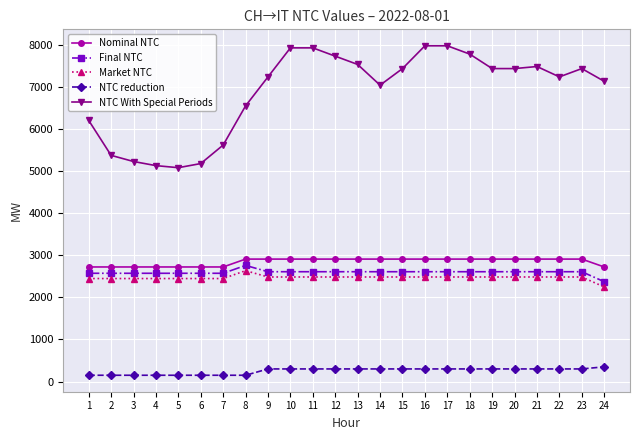

What is the total value across all series at 13?

15834